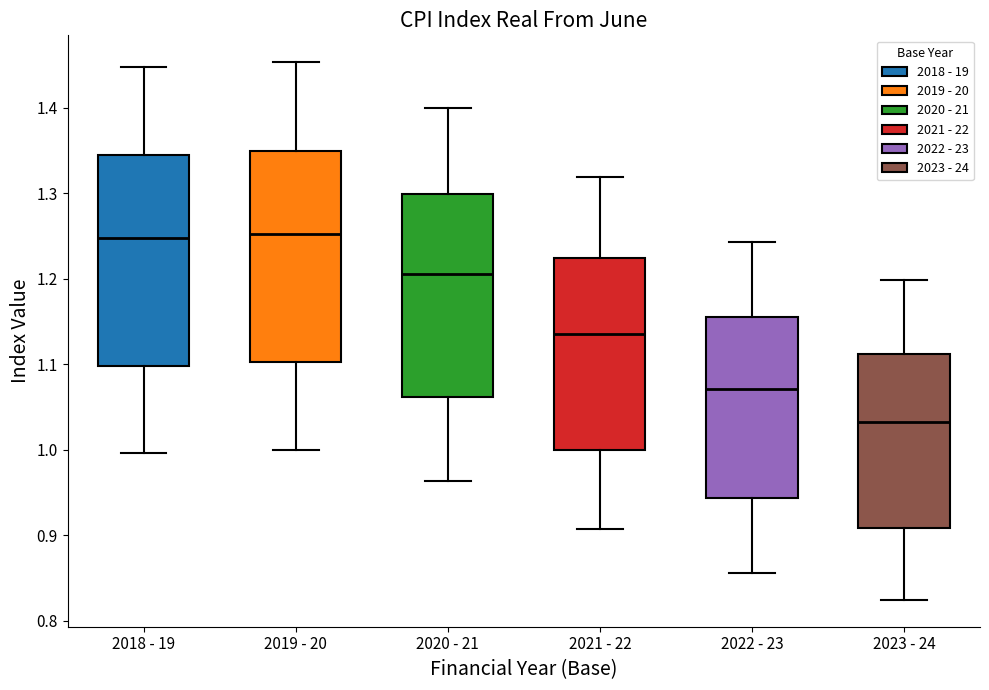

Reading left to right, read every box against the y-axis: the position of its median line, the range the box covers, and the ends of its whiskers. The values are not printed on the chart, so give them approximately, as read against the axis.

2018 - 19: median 1.25, box 1.10 to 1.34, whiskers 1.00 to 1.45
2019 - 20: median 1.25, box 1.10 to 1.35, whiskers 1.00 to 1.45
2020 - 21: median 1.21, box 1.06 to 1.30, whiskers 0.96 to 1.40
2021 - 22: median 1.14, box 1.00 to 1.22, whiskers 0.91 to 1.32
2022 - 23: median 1.07, box 0.94 to 1.15, whiskers 0.86 to 1.24
2023 - 24: median 1.03, box 0.91 to 1.11, whiskers 0.82 to 1.20